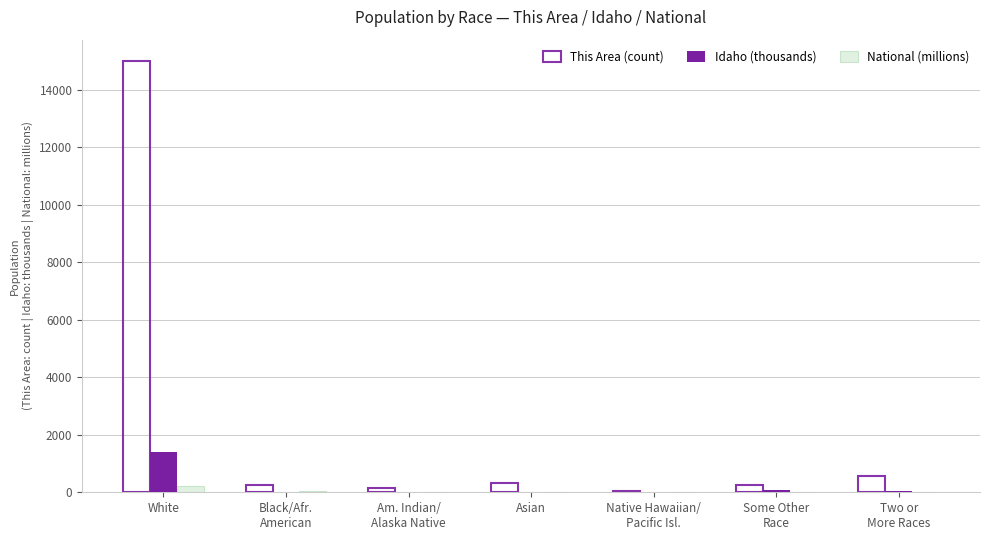

At which category is the sum across all series the highest?

White